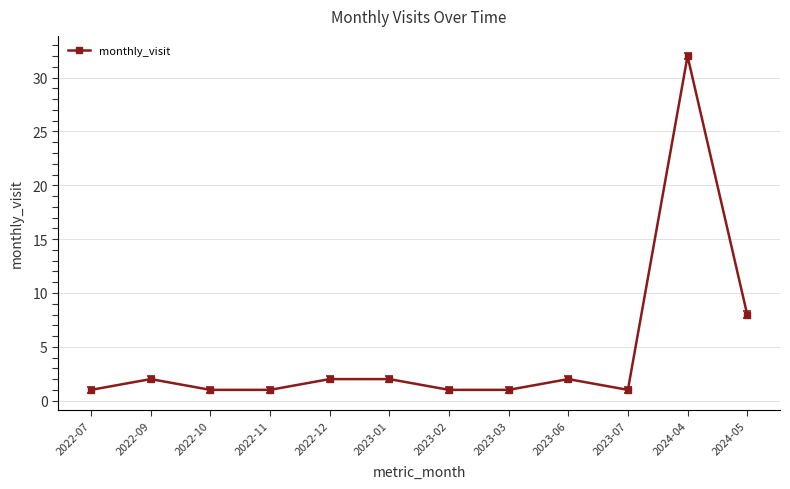

True or false: there are more than 2 points higher than both neighbors.

True